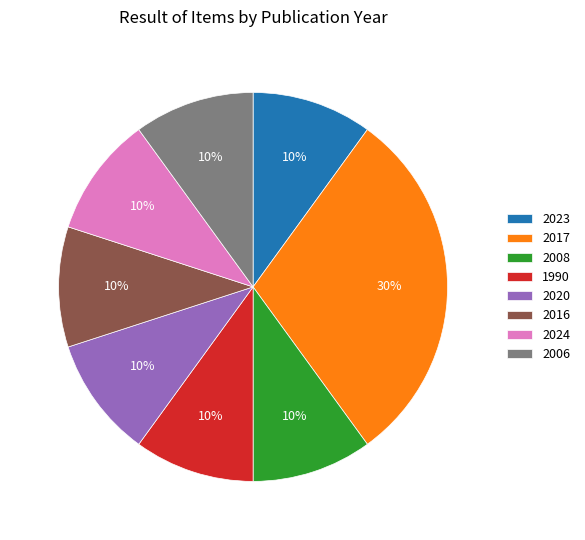

The 2016 slice represents 10% of the pie. True or false?

True